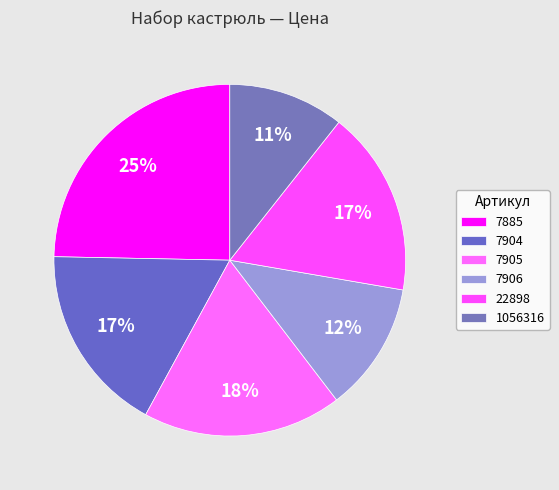

Count the number of slices in the pie.

6